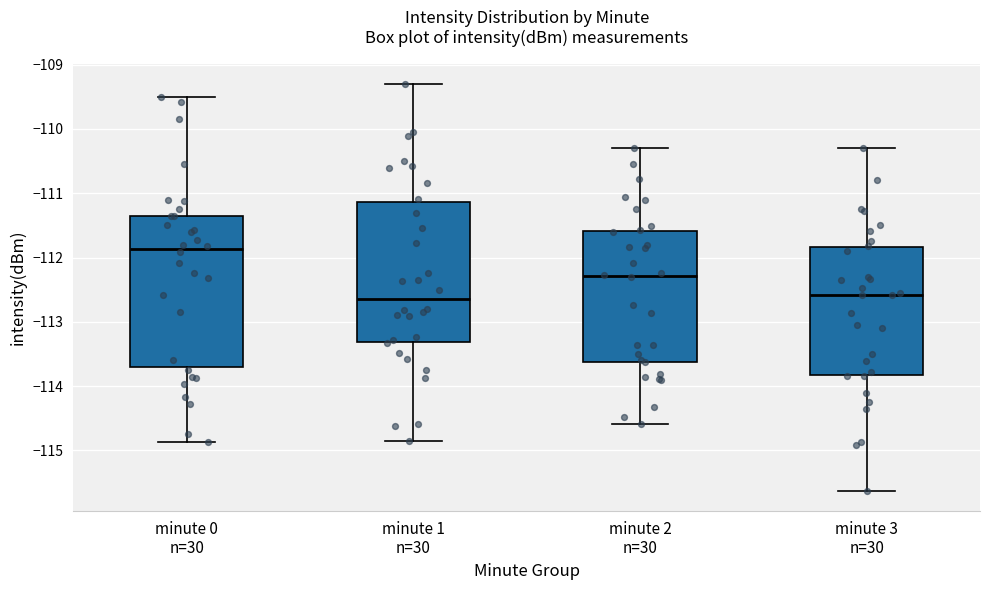

Reading left to right, read every box against the y-axis: the position of its median line, the range the box covers, and the ends of its whiskers. The values are not printed on the chart, so give them approximately, as read against the axis.

minute 0 n=30: median -111.9, box -113.7 to -111.4, whiskers -114.9 to -109.5
minute 1 n=30: median -112.7, box -113.3 to -111.1, whiskers -114.9 to -109.3
minute 2 n=30: median -112.3, box -113.6 to -111.6, whiskers -114.6 to -110.3
minute 3 n=30: median -112.6, box -113.8 to -111.8, whiskers -115.6 to -110.3